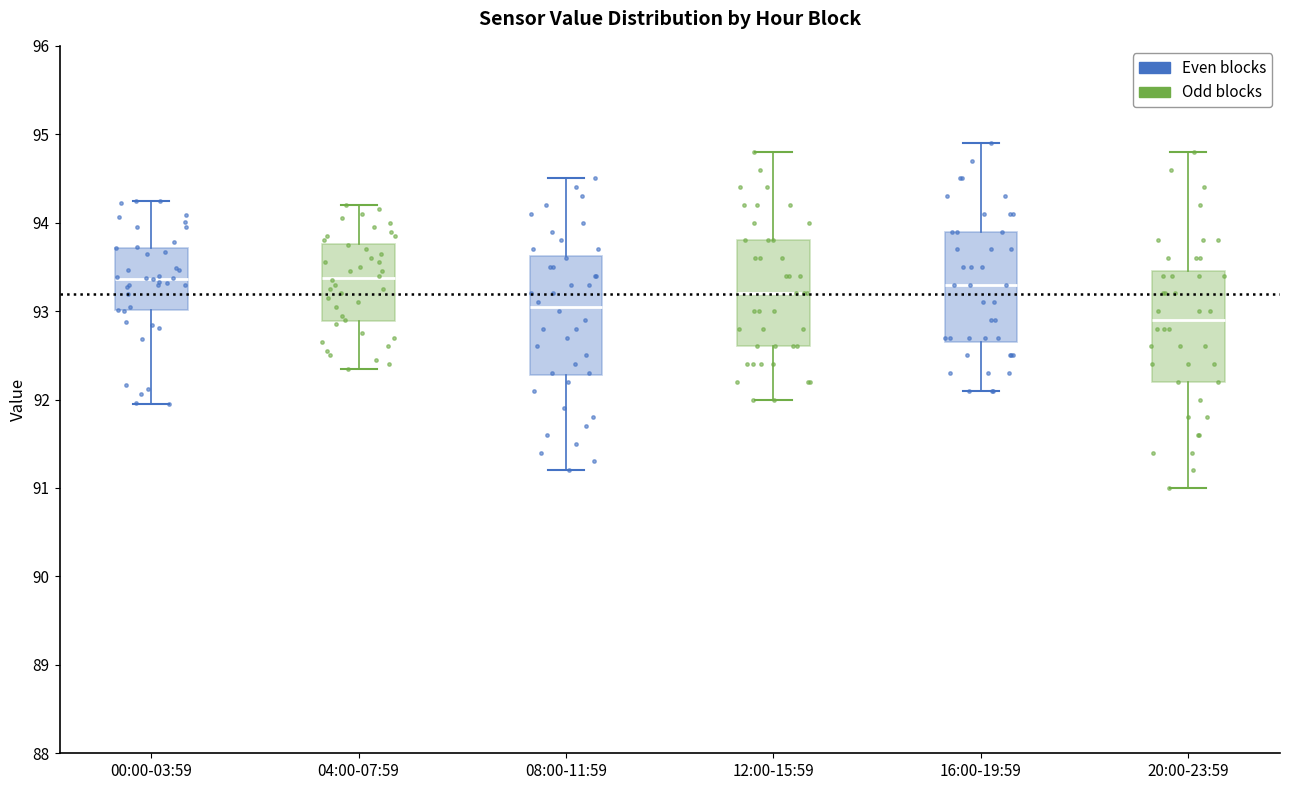

Reading left to right, transcribe this box plot: for each box, give where its median line is, the range the box spans, and where its two whiskers end, as read against the y-axis. The values are not printed on the chart, so give them approximately, as read against the axis.

00:00-03:59: median 93.4, box 93.0 to 93.7, whiskers 92.0 to 94.3
04:00-07:59: median 93.4, box 92.9 to 93.8, whiskers 92.4 to 94.2
08:00-11:59: median 93.1, box 92.3 to 93.6, whiskers 91.2 to 94.5
12:00-15:59: median 93.2, box 92.6 to 93.8, whiskers 92.0 to 94.8
16:00-19:59: median 93.3, box 92.7 to 93.9, whiskers 92.1 to 94.9
20:00-23:59: median 92.9, box 92.2 to 93.5, whiskers 91.0 to 94.8